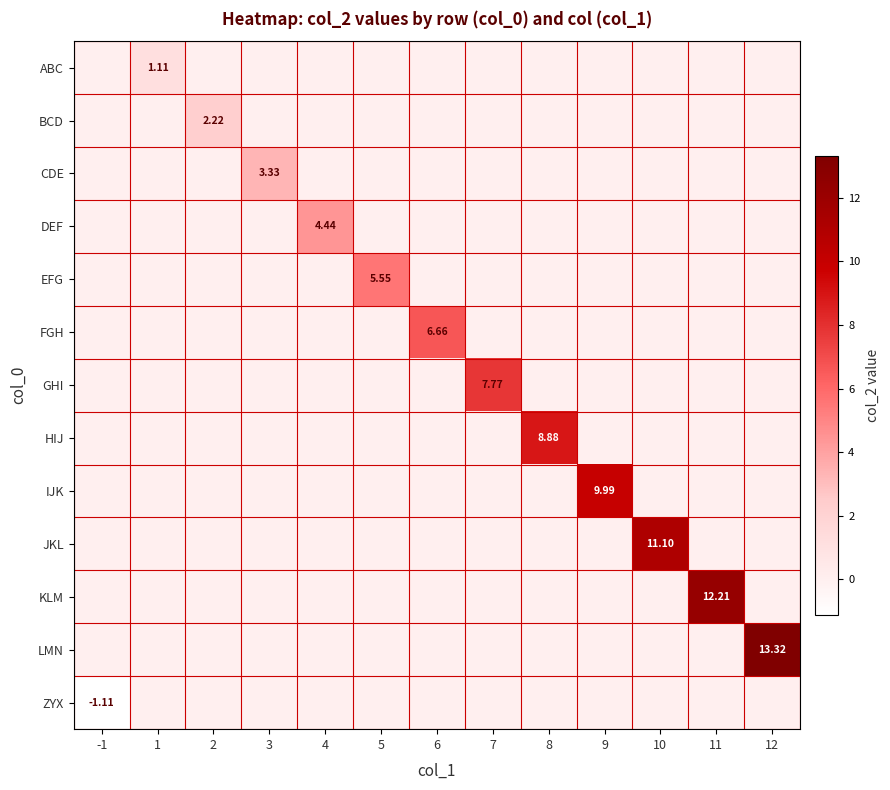

Which series has the widest spread of values?

LMN